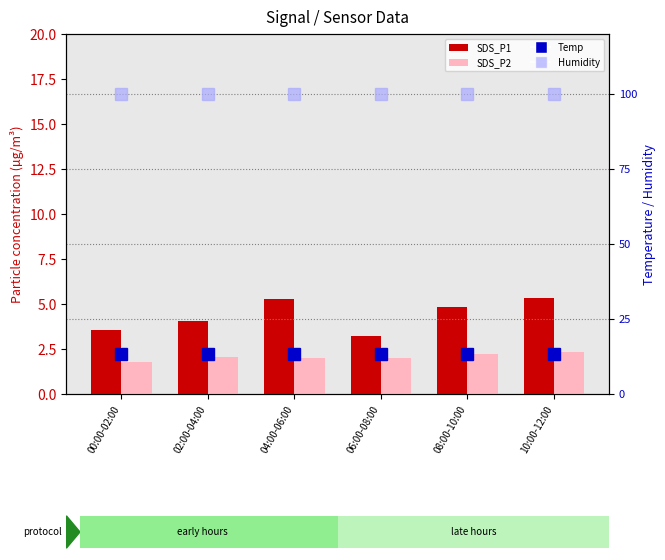

What are all the series names shown in the legend?

SDS_P1, SDS_P2, Temp, Humidity